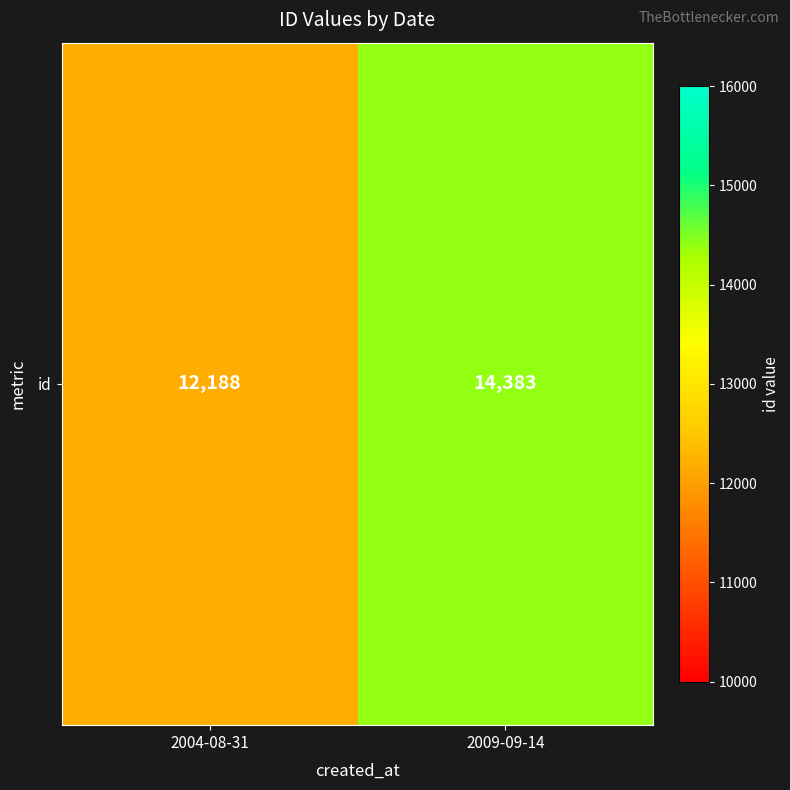

List the labels in order of value, smallest first.

2004-08-31, 2009-09-14